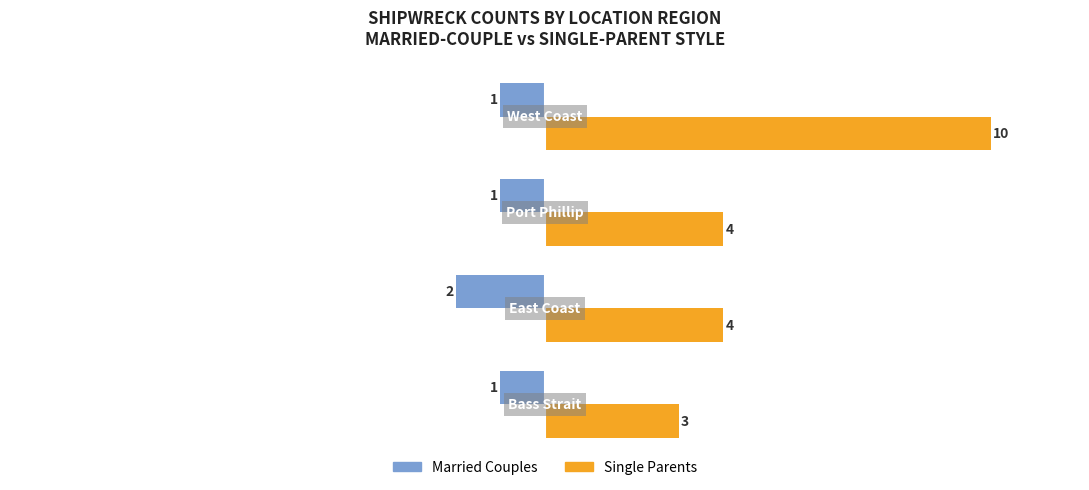

Count the Single Parents values in the range 4 to 10.

3